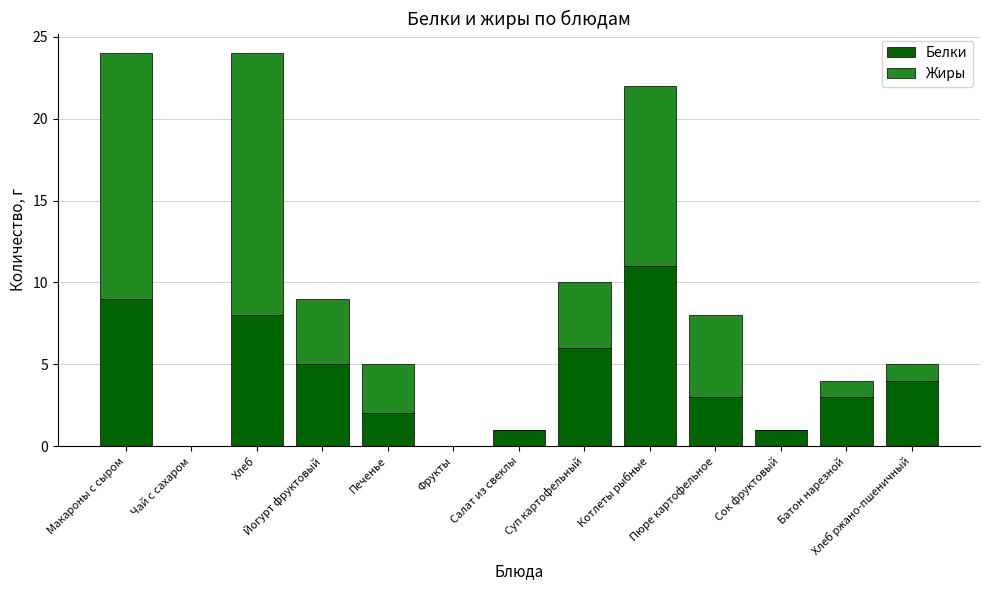

At which label does Белки first exceed 3?

Макароны с сыром